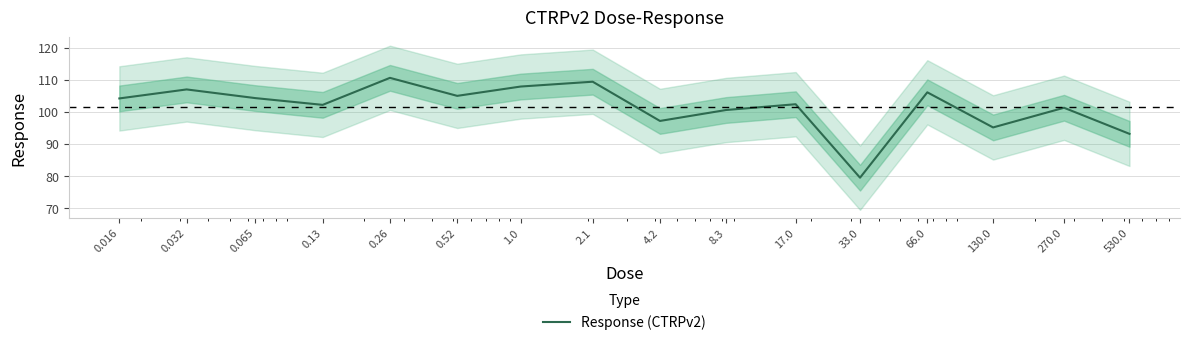

Reading right to left, list all the values displayed in this chart.

93.2	101.3	95.2	106.1	79.5	102.4	100.6	97.2	109.4	107.9	105.0	110.6	102.2	104.3	107.0	104.2